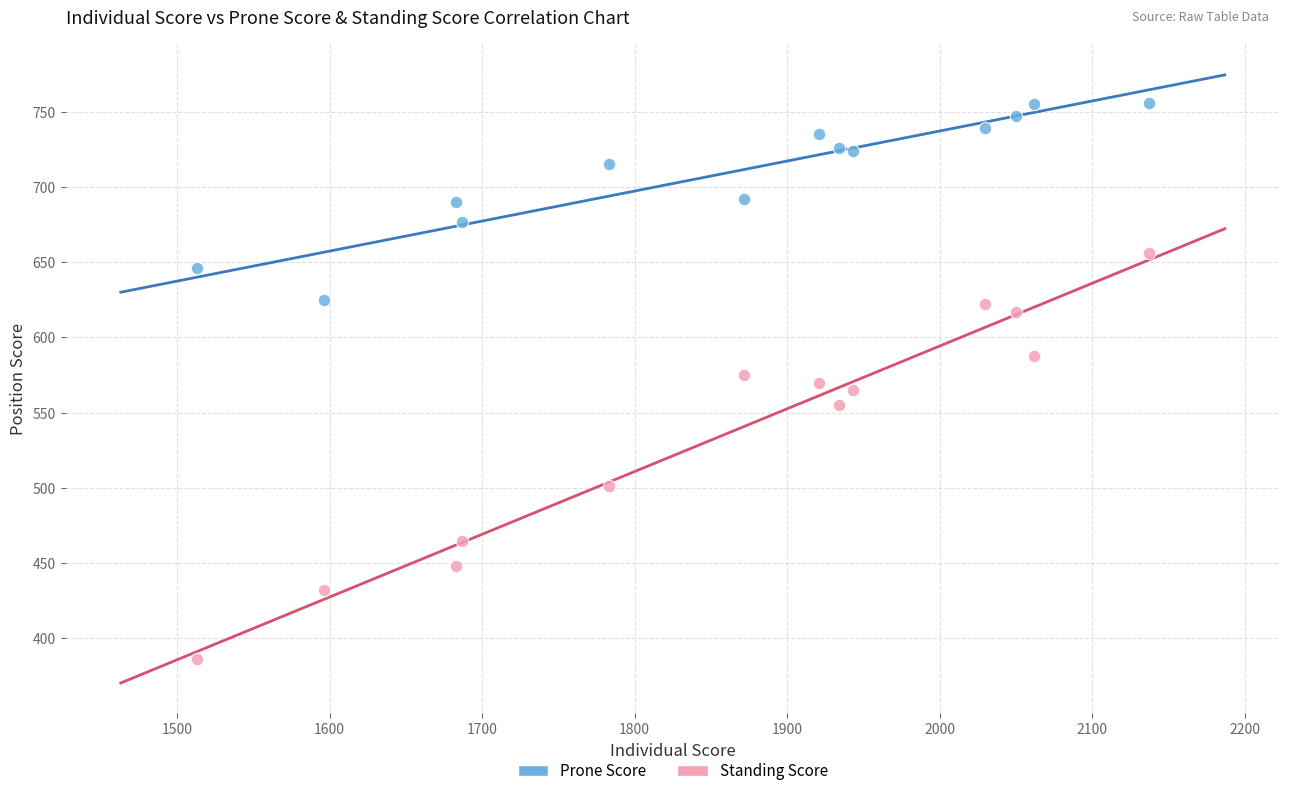

Across all data points, what is the range of X values (max minus min)?

624